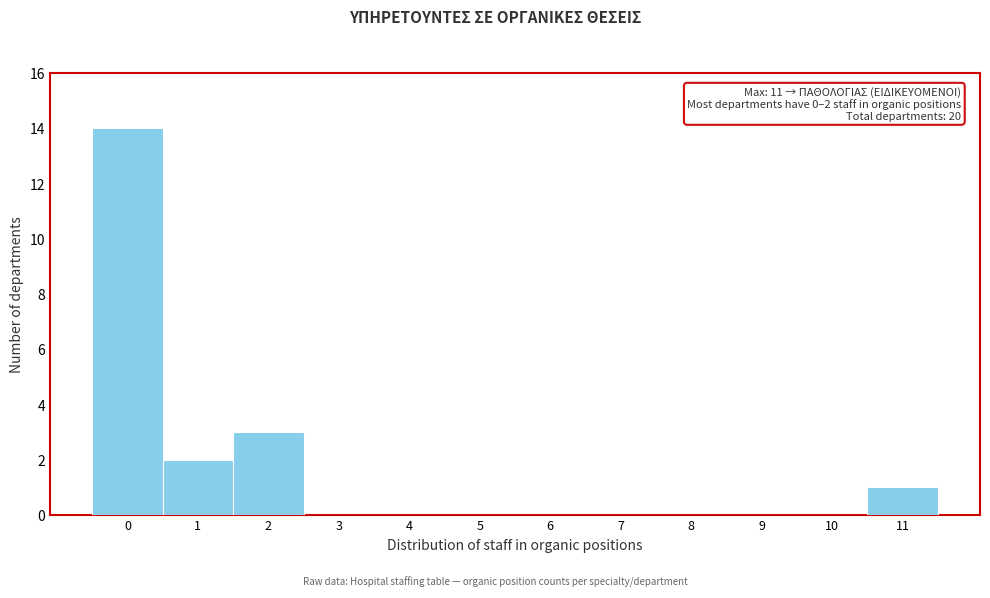

Reading right to left, extract all data points from this chart.

11=1	10=0	9=0	8=0	7=0	6=0	5=0	4=0	3=0	2=3	1=2	0=14